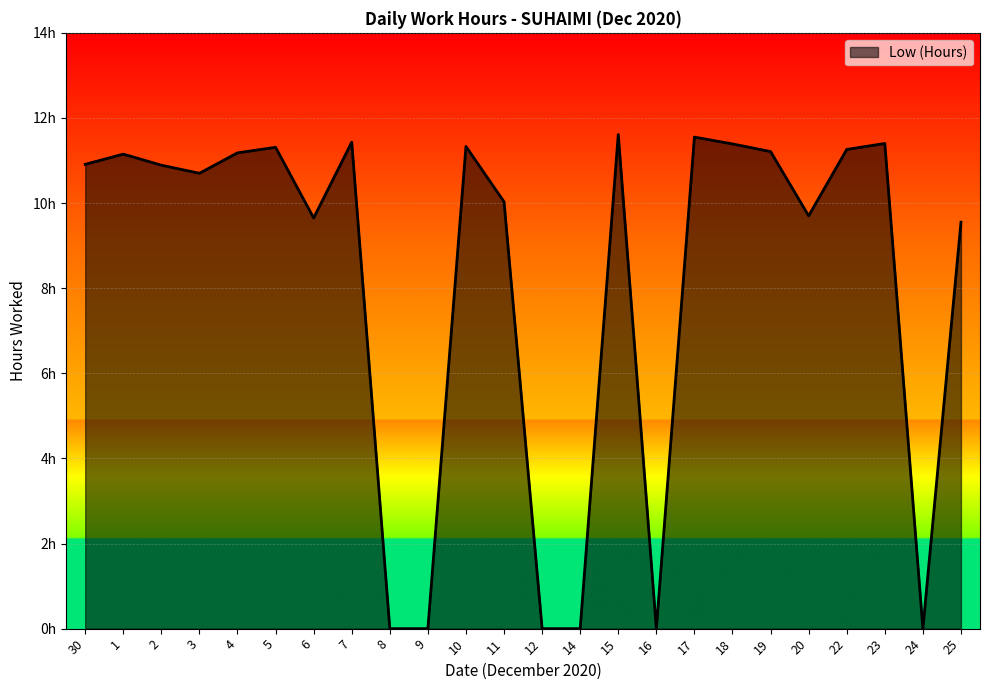

Is this an area chart (filled region under the line)?

Yes